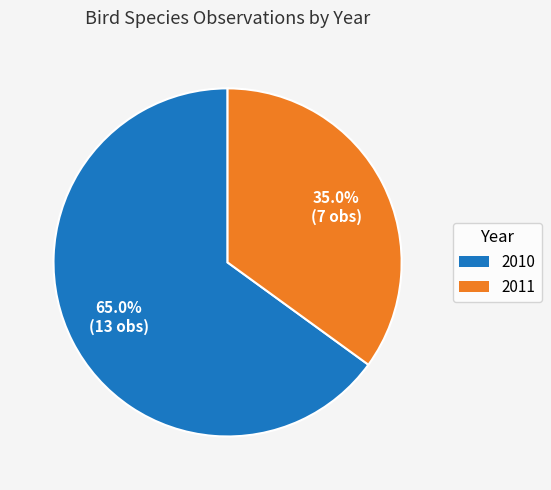

Is there a majority slice in this chart?

Yes